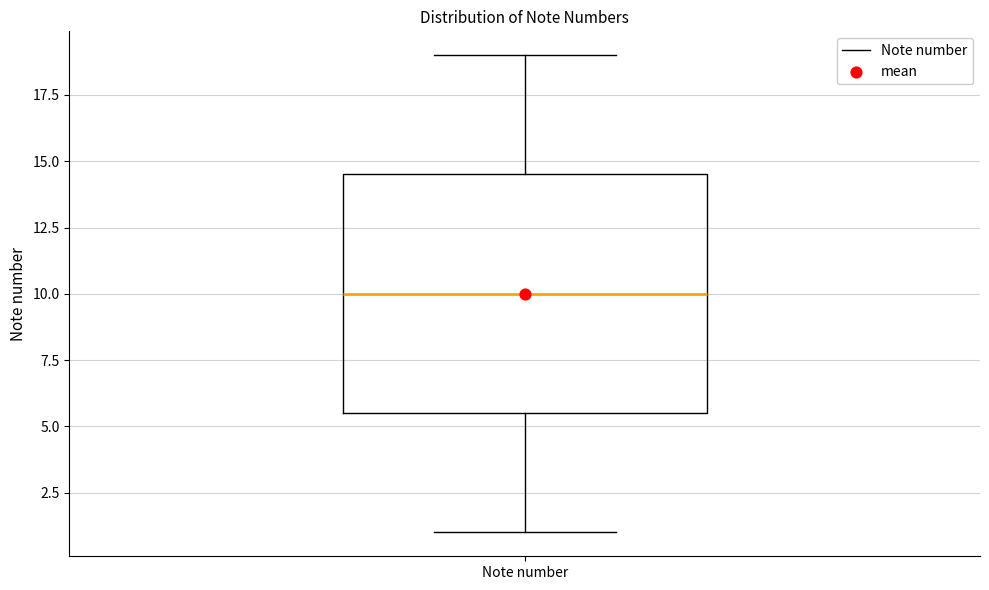

Transcribe this box plot: give where the median line is, the range the box spans, and where the two whiskers end, as read against the y-axis. The values are not printed on the chart, so give them approximately, as read against the axis.

median 10.0, box 5.5 to 14.5, whiskers 1.0 to 19.0